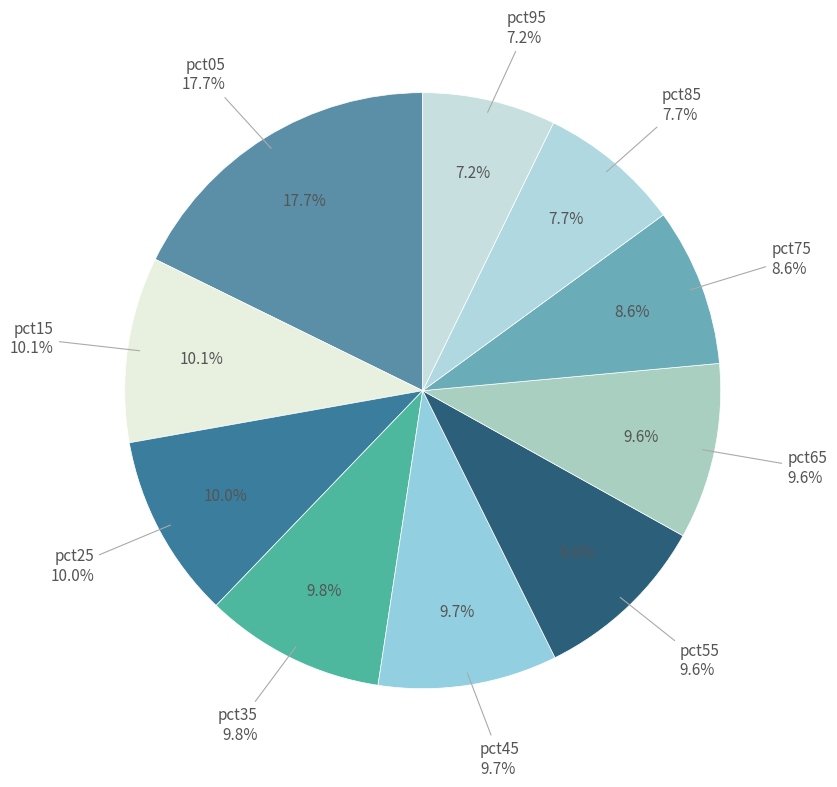

Which has a higher value, pct25 or pct55?

pct25